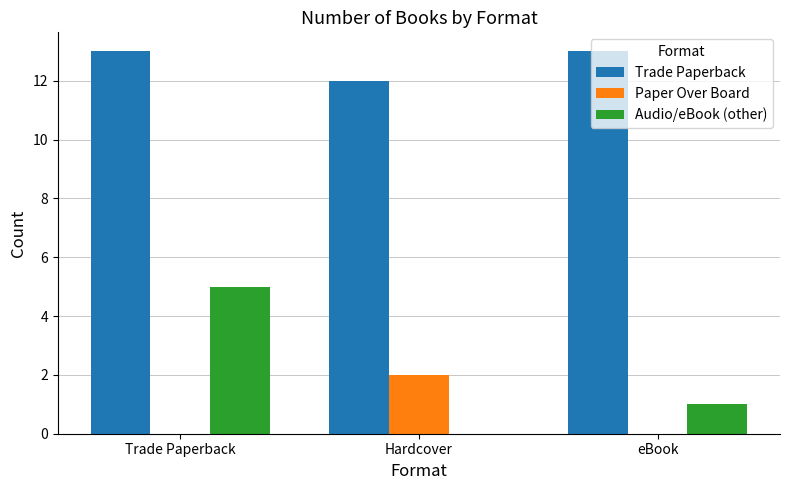

What is the spread (max minus min) of values at Trade Paperback?

13